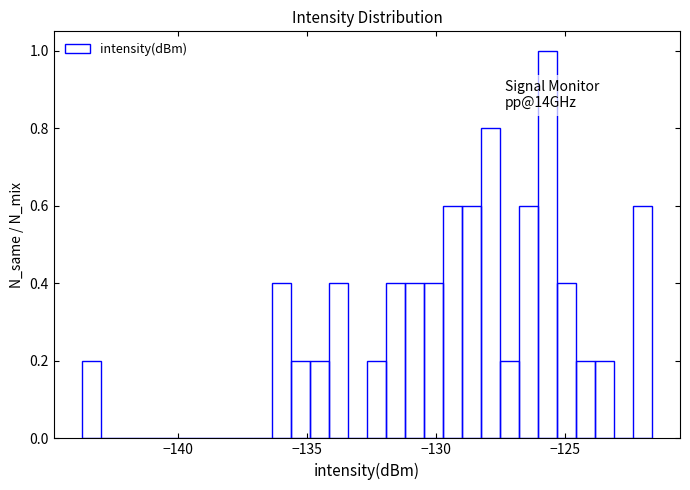

Read against the x-axis, roughly where is the centre of the tallest bar?

-125.5